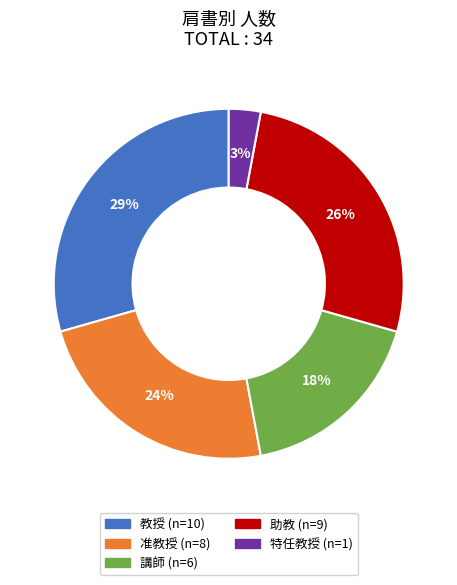

How many slices are in this pie chart?

5